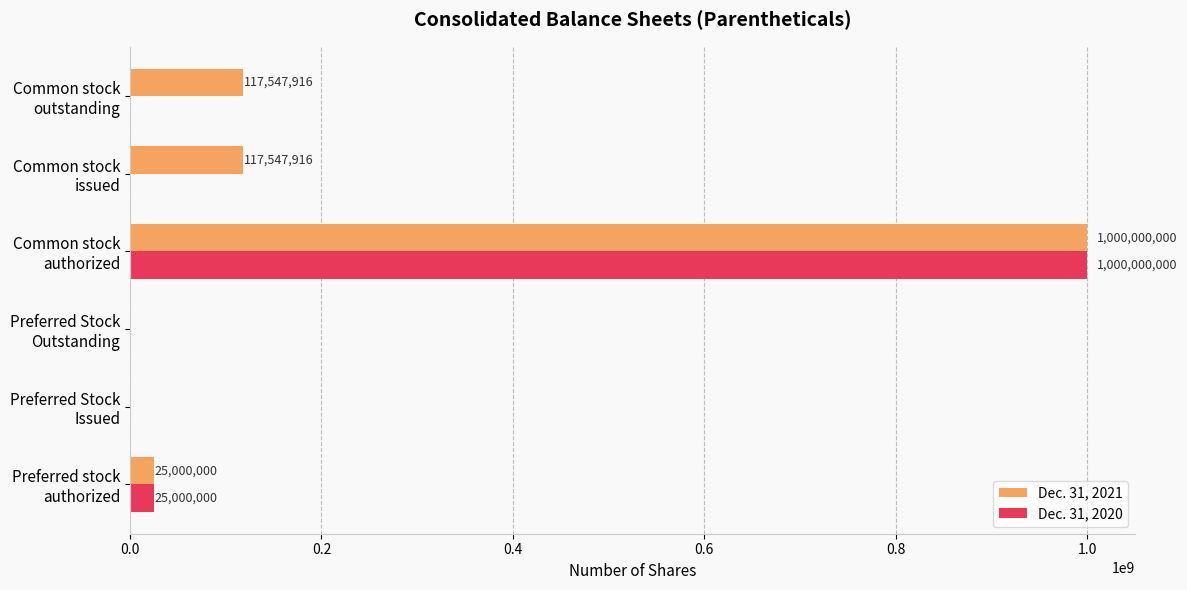

What is the sum of all Dec. 31, 2021 values?

1260095832